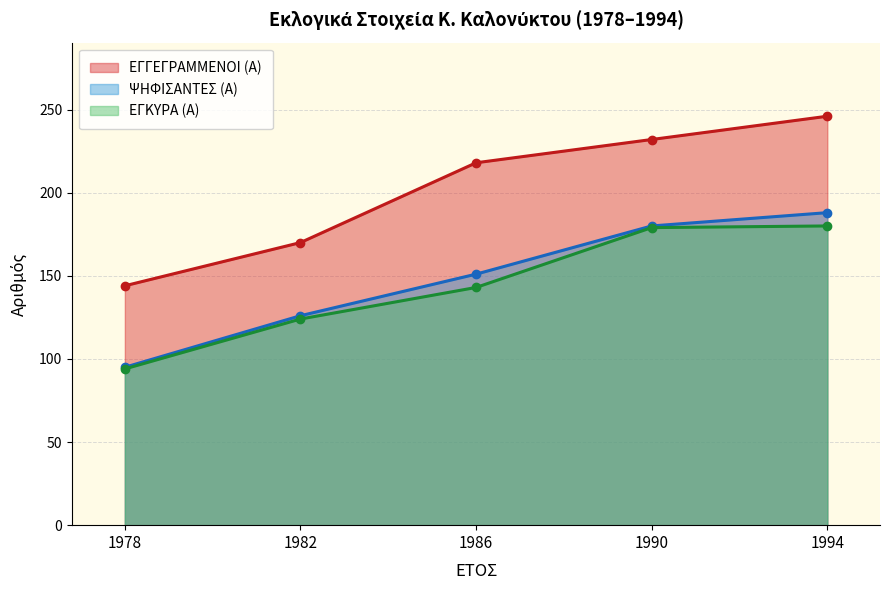

The value of ΕΓΚΥΡΑ (Α) at 1986 is 143. True or false?

True